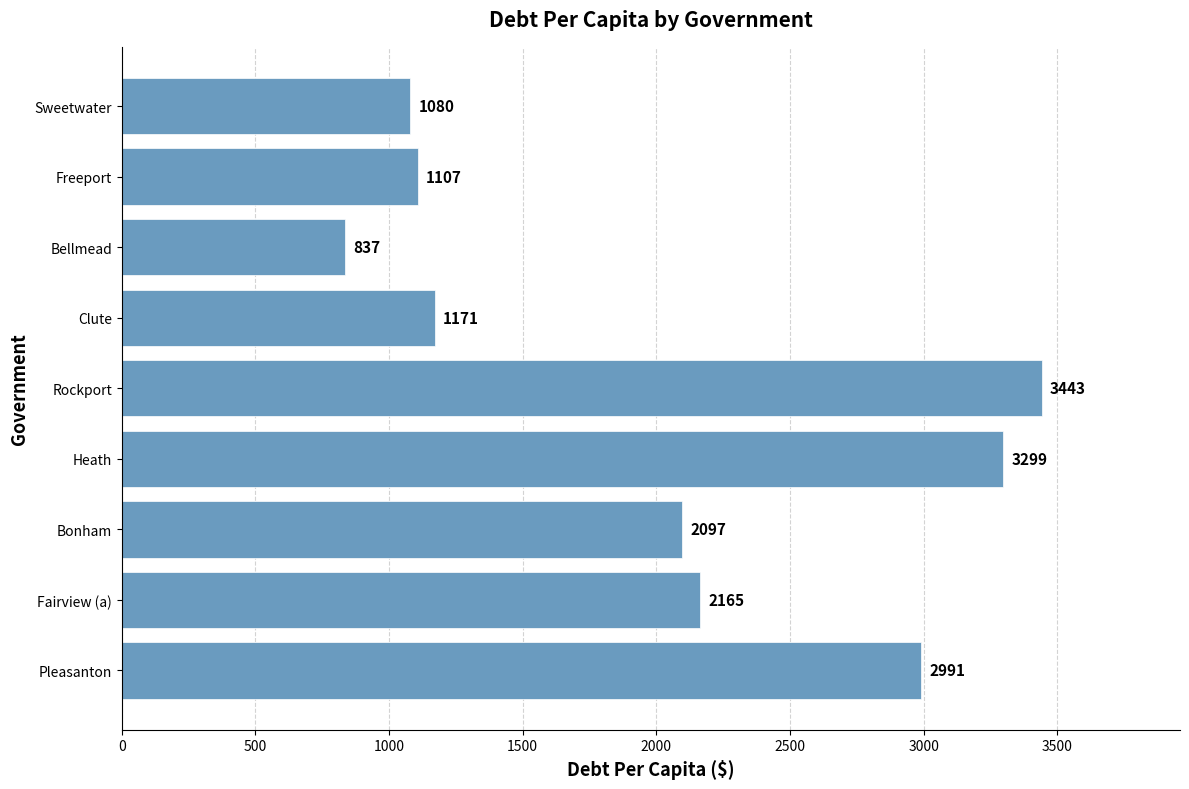

The value at Sweetwater is 668.8. True or false?

False